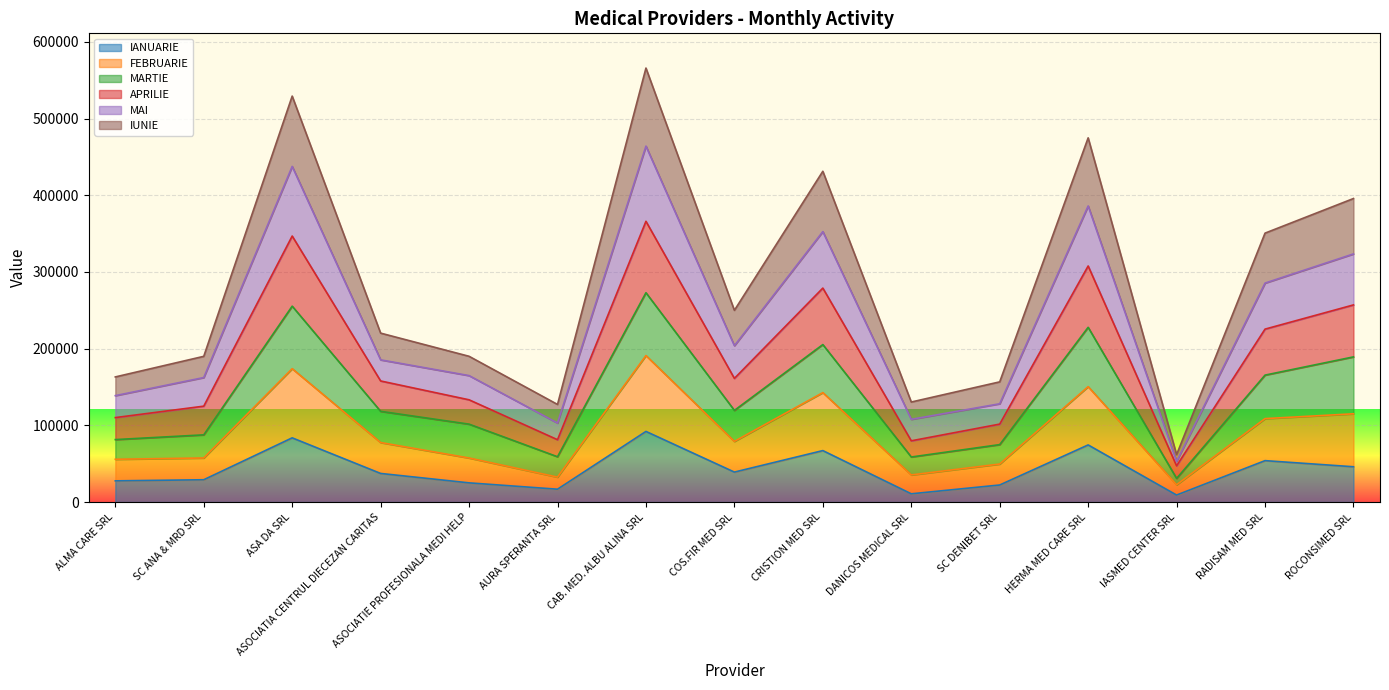

What is the total value across all series at ROCONSIMED SRL?

395737.0